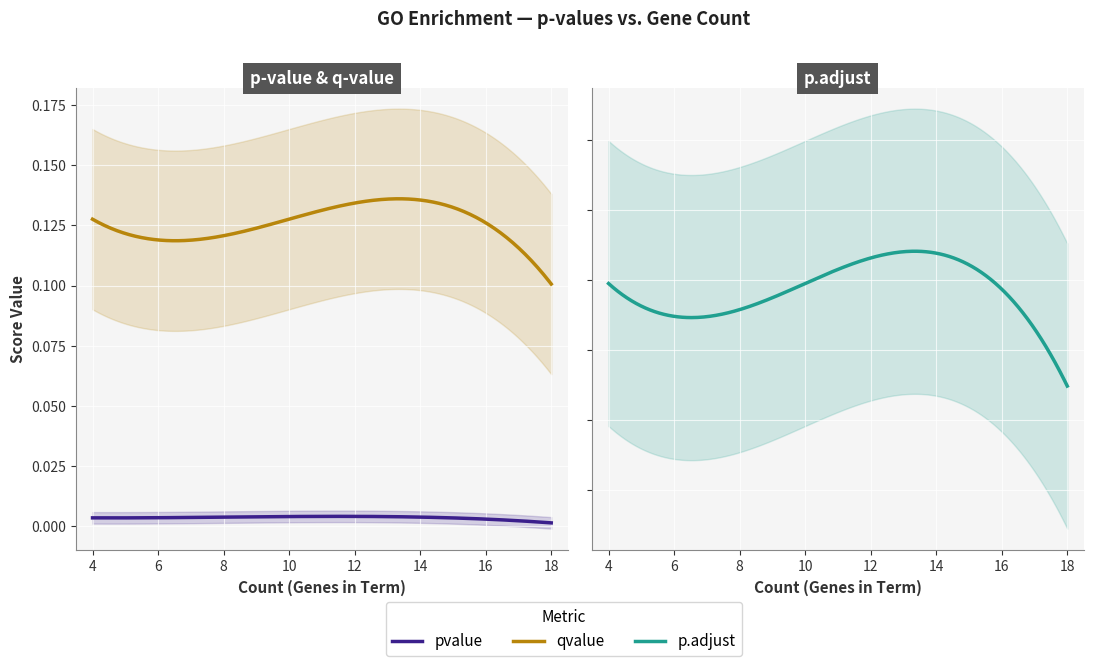

Is this an area chart (filled region under the line)?

No